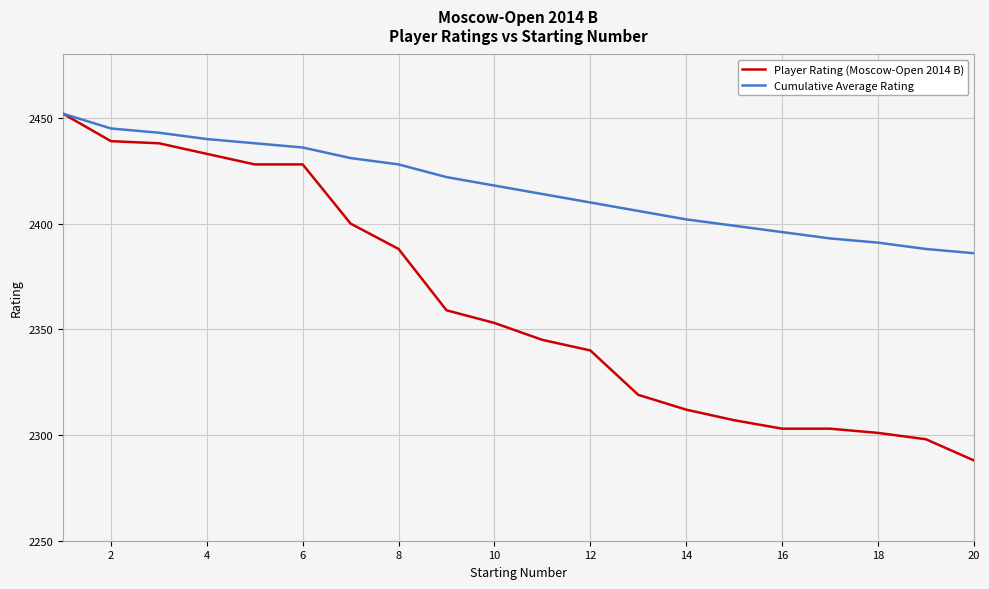

At how many categories does at least one series exceed 2413?

11